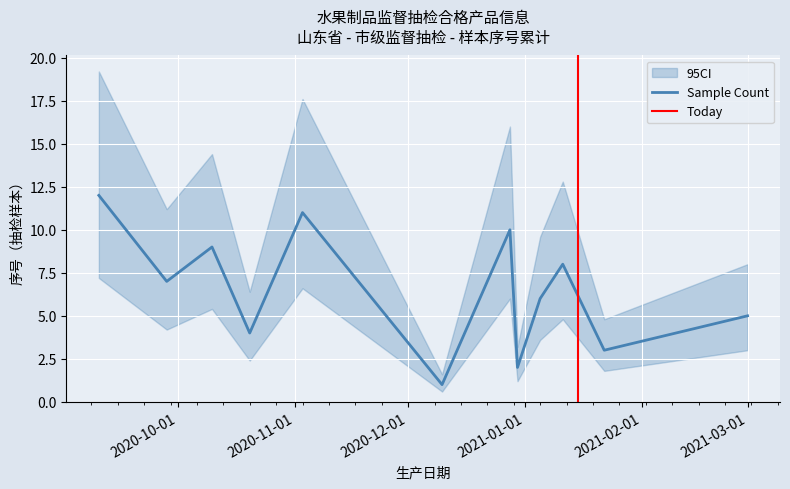

Count the number of categories in the chart.

12